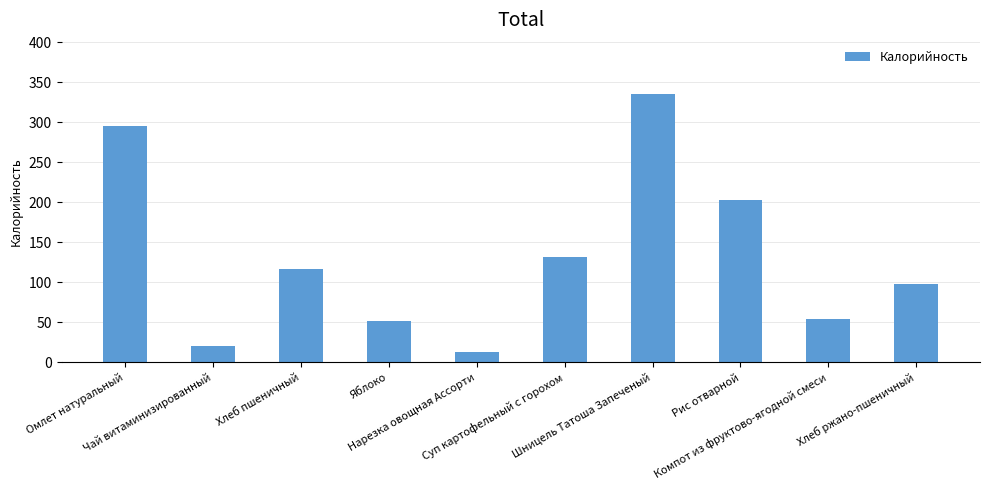

What is the label of the 1st bar from the right?

Хлеб ржано-пшеничный